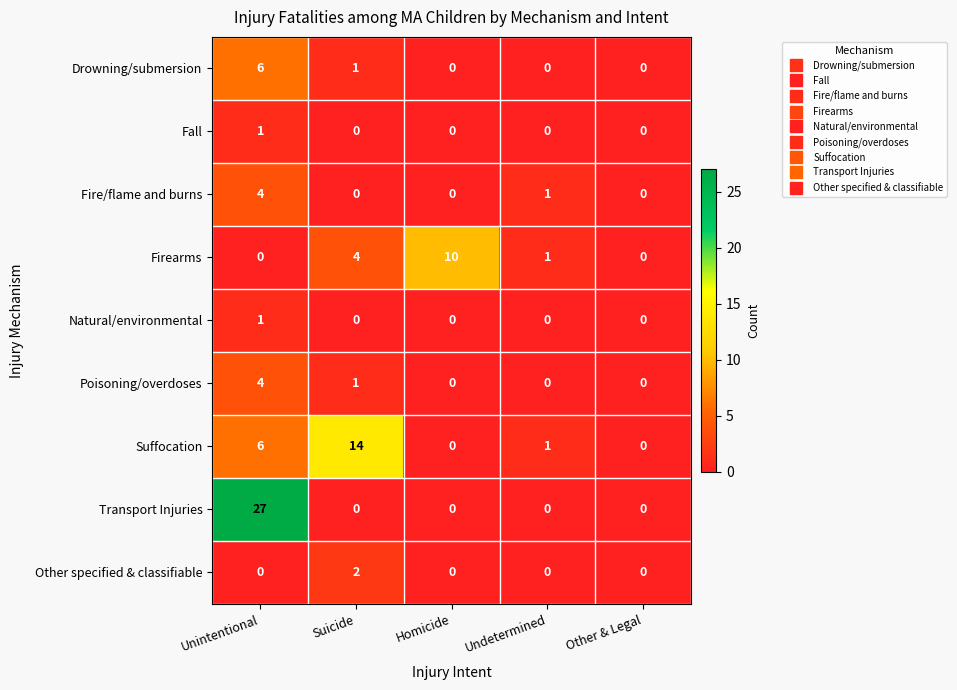

How many values in Natural/environmental are above zero?

1